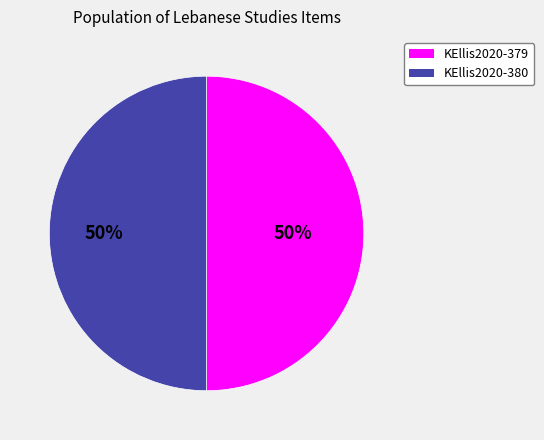

How many slices are in this pie chart?

2